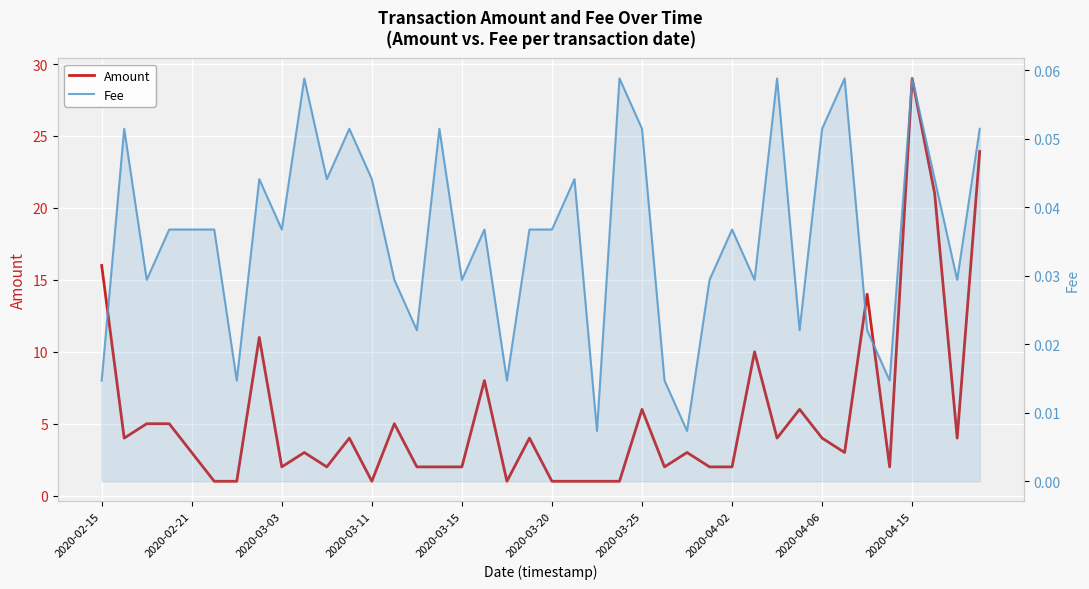

Count the number of categories in the chart.

40